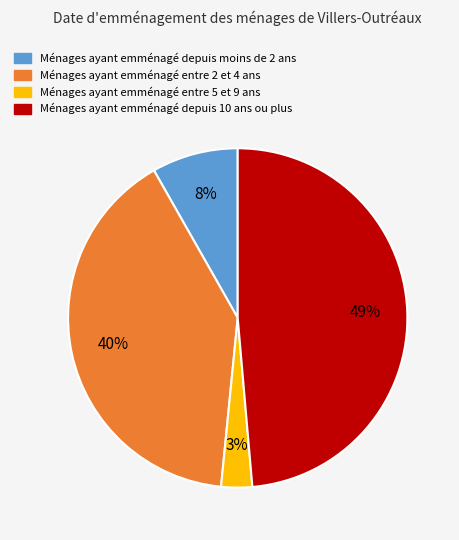

To the nearest percent, what is the difference between the largest and smallest slice percentages?

46%